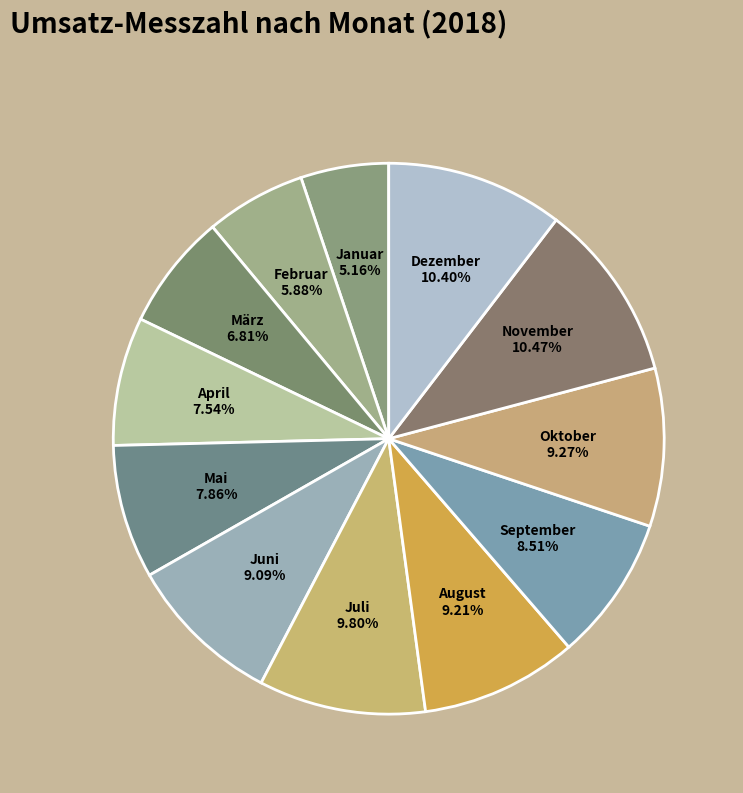

To the nearest percent, what percentage of the pie is Mai?

8%